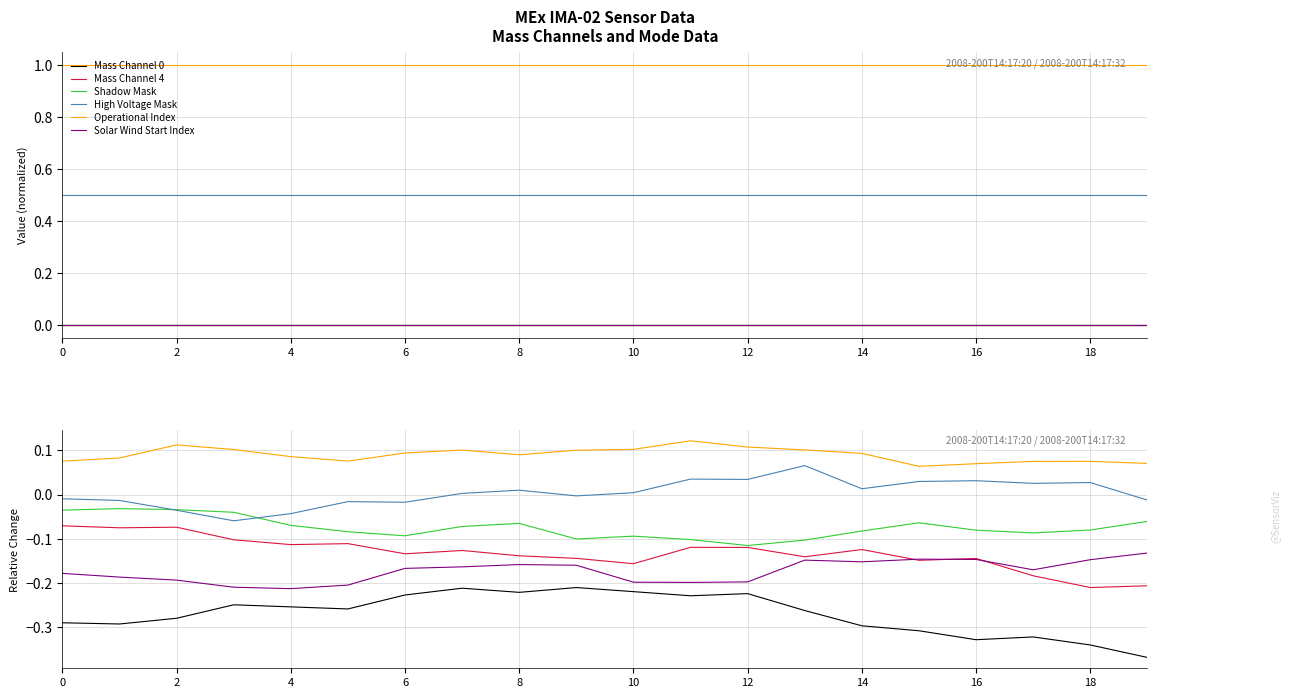

Is it true that Operational Index equals 0.1 at 18?

True